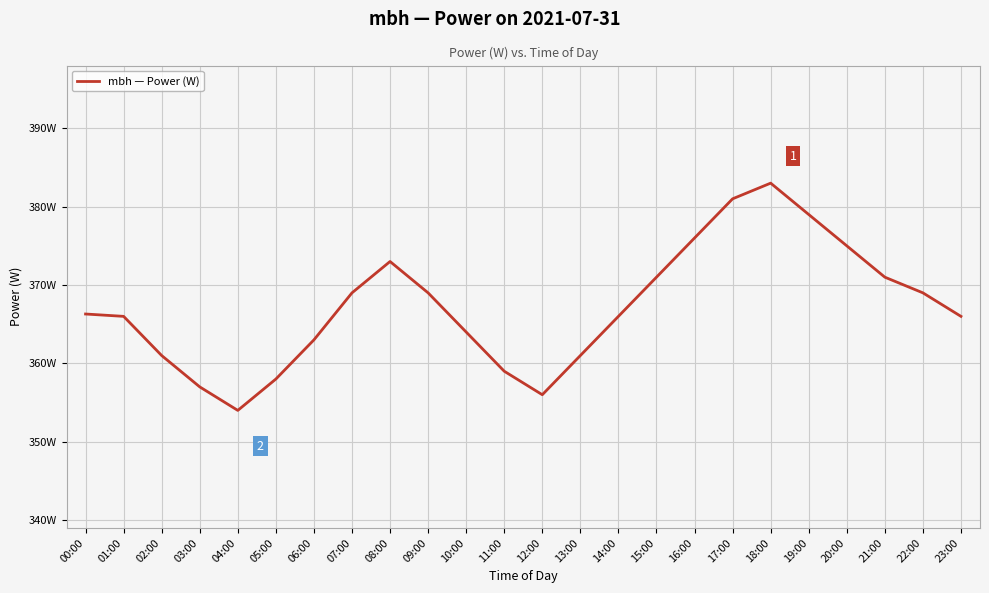

Does the chart display data point markers on the line(s)?

No